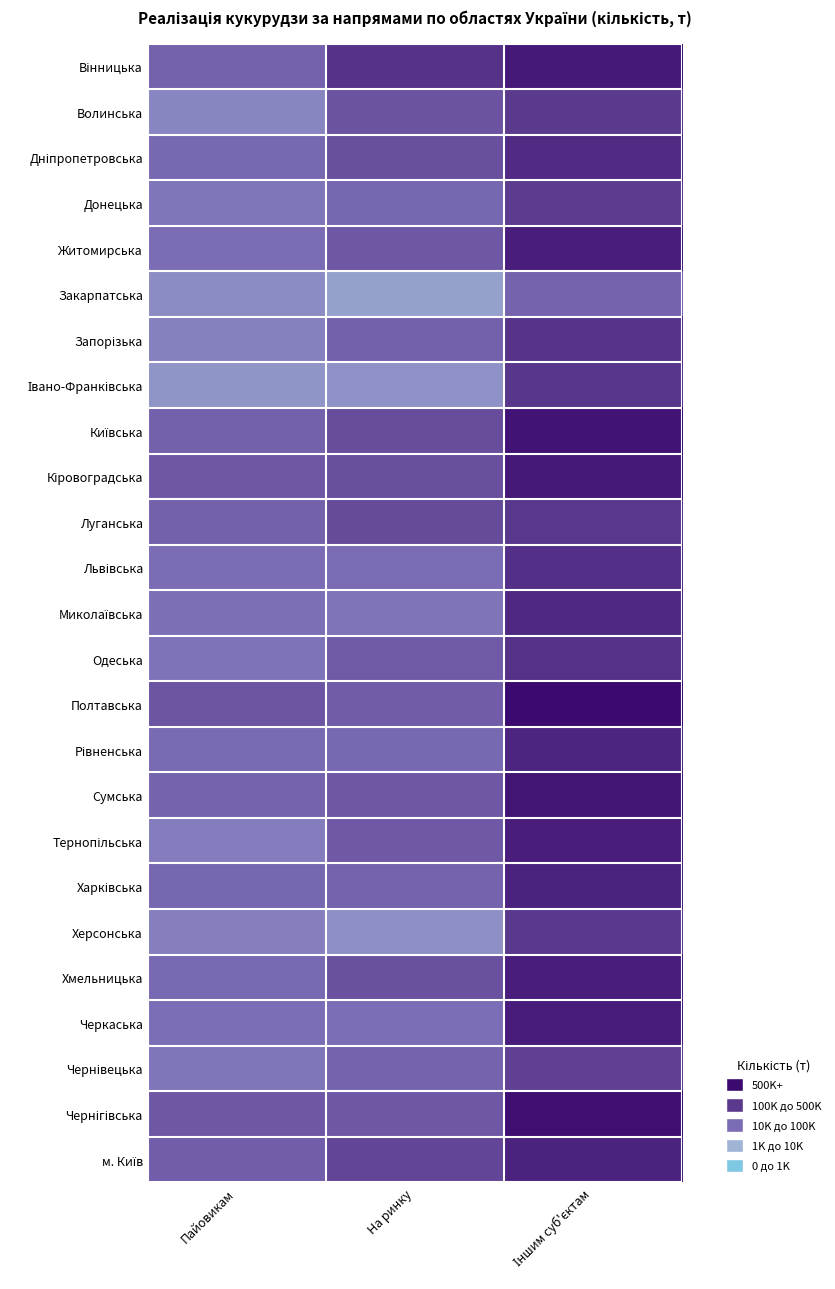

At Пайовикам, list the series in order from smallest to largest.

Івано-Франківська, Закарпатська, Волинська, Запорізька, Херсонська, Тернопільська, Донецька, Чернівецька, Одеська, Миколаївська, Черкаська, Житомирська, Львівська, Рівненська, Хмельницька, Дніпропетровська, Харківська, Сумська, Вінницька, Луганська, Київська, м. Київ, Чернігівська, Кіровоградська, Полтавська